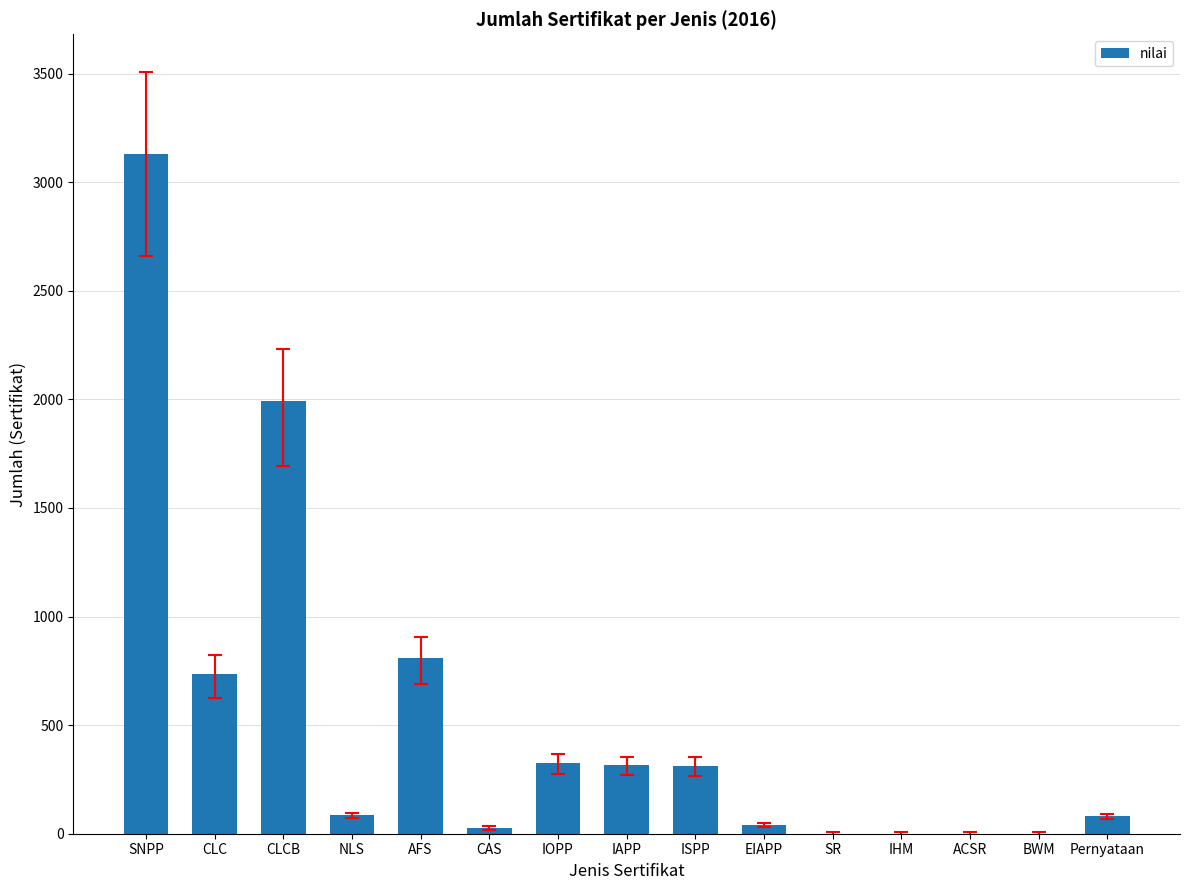

What is the change in value from CLC to NLS?

-650